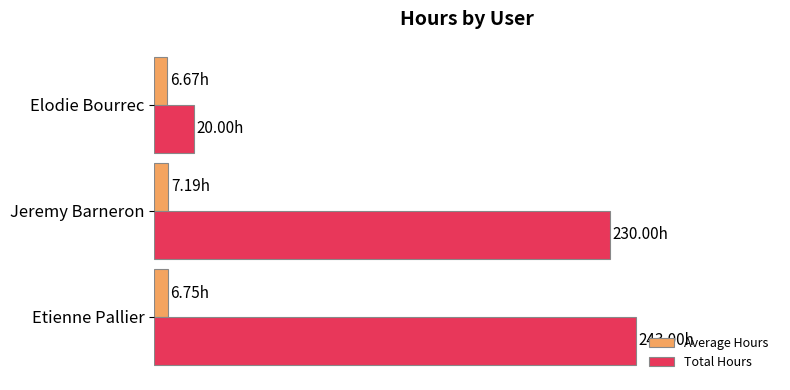

At which label is Total Hours closest to 54?

Jeremy Barneron